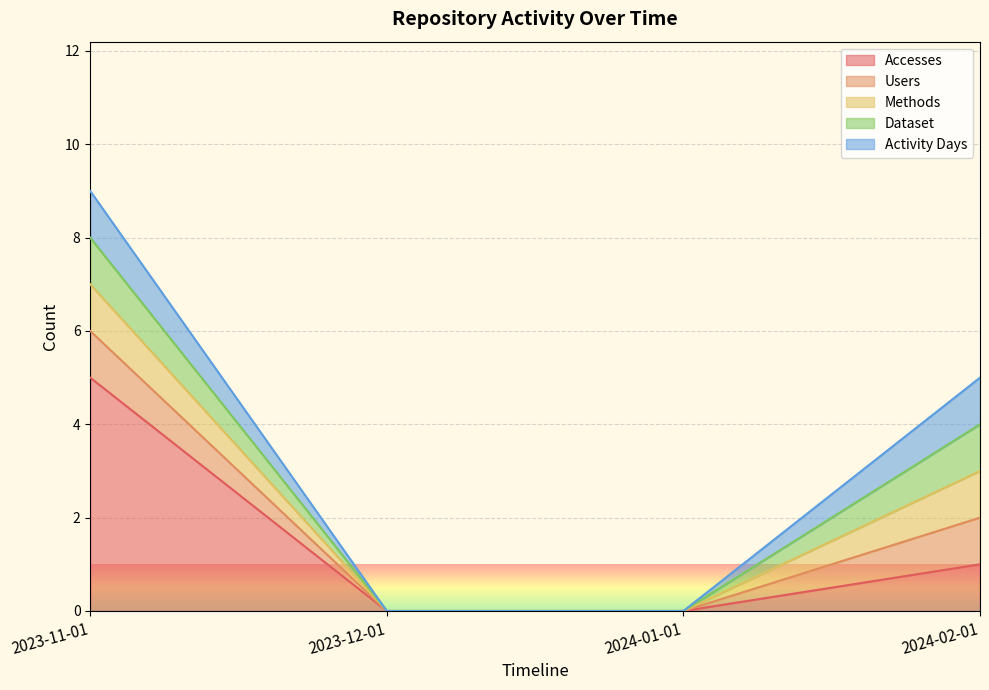

What is the sum of all Dataset values?

2